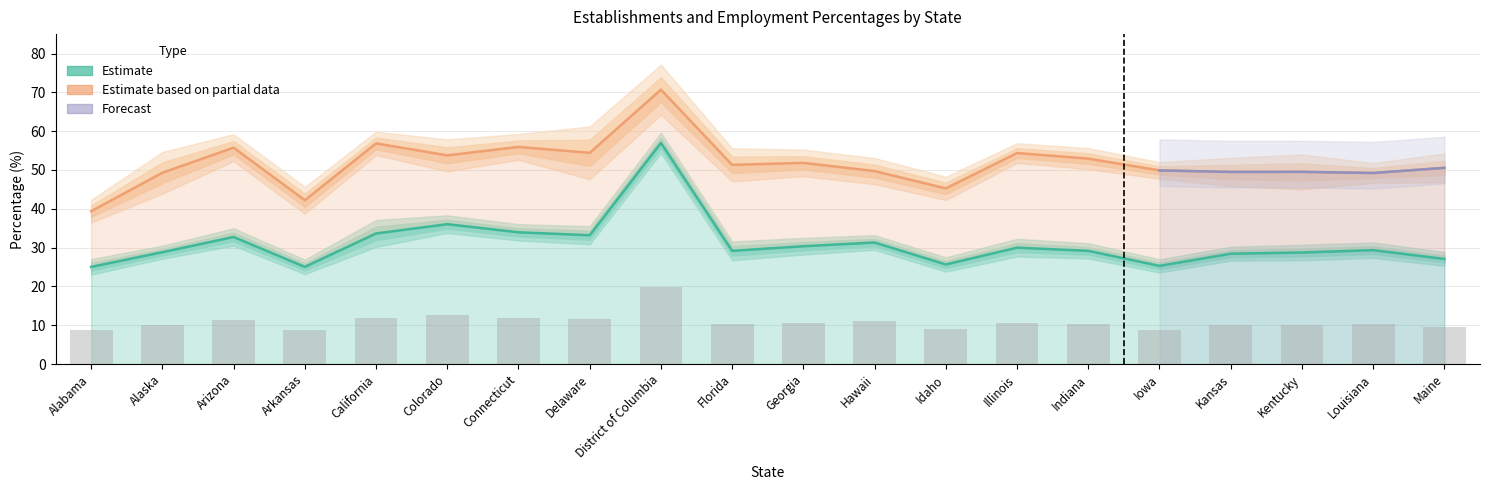

The Percentage of employment series shows 69.0 at Kansas. True or false?

False